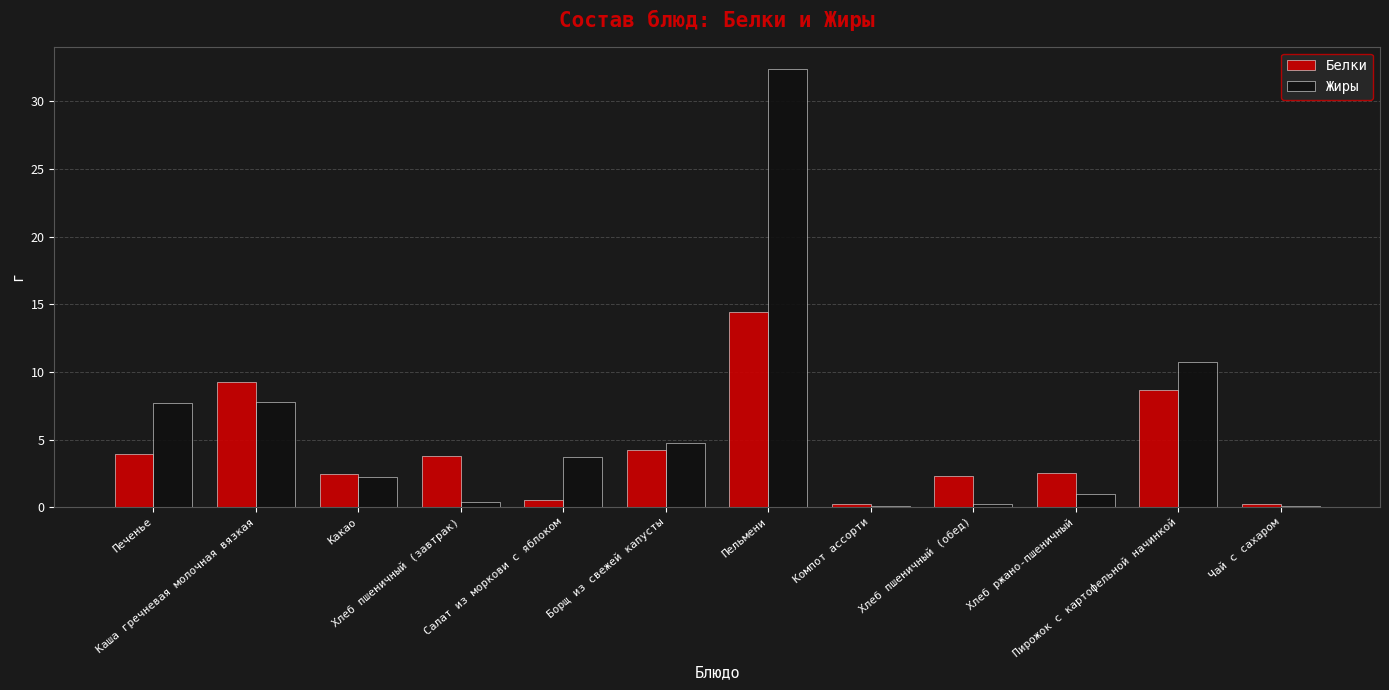

What is the sum of all Белки values?

52.4